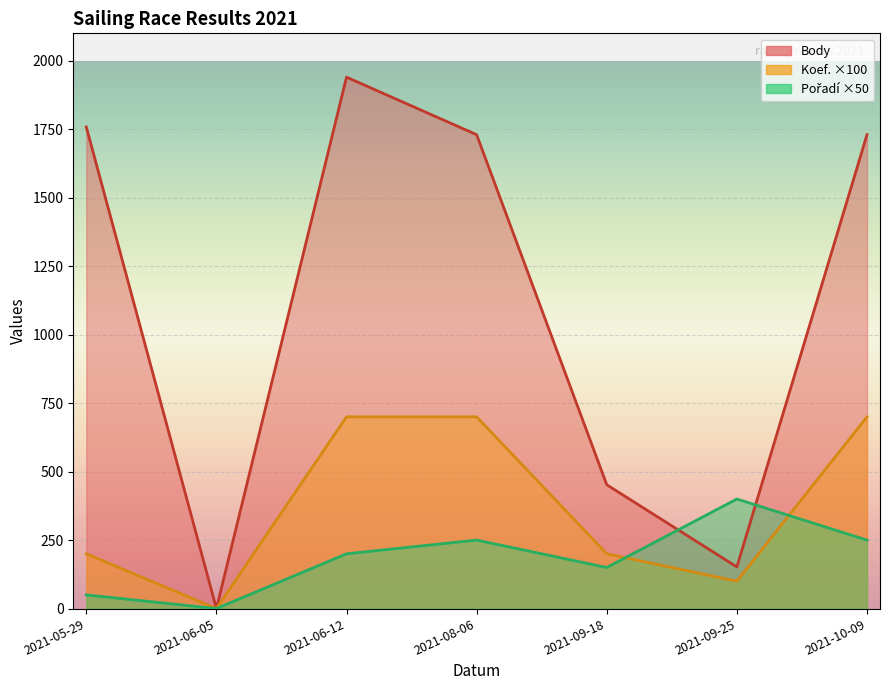

The Pořadí series shows 150 at 2021-08-06. True or false?

False